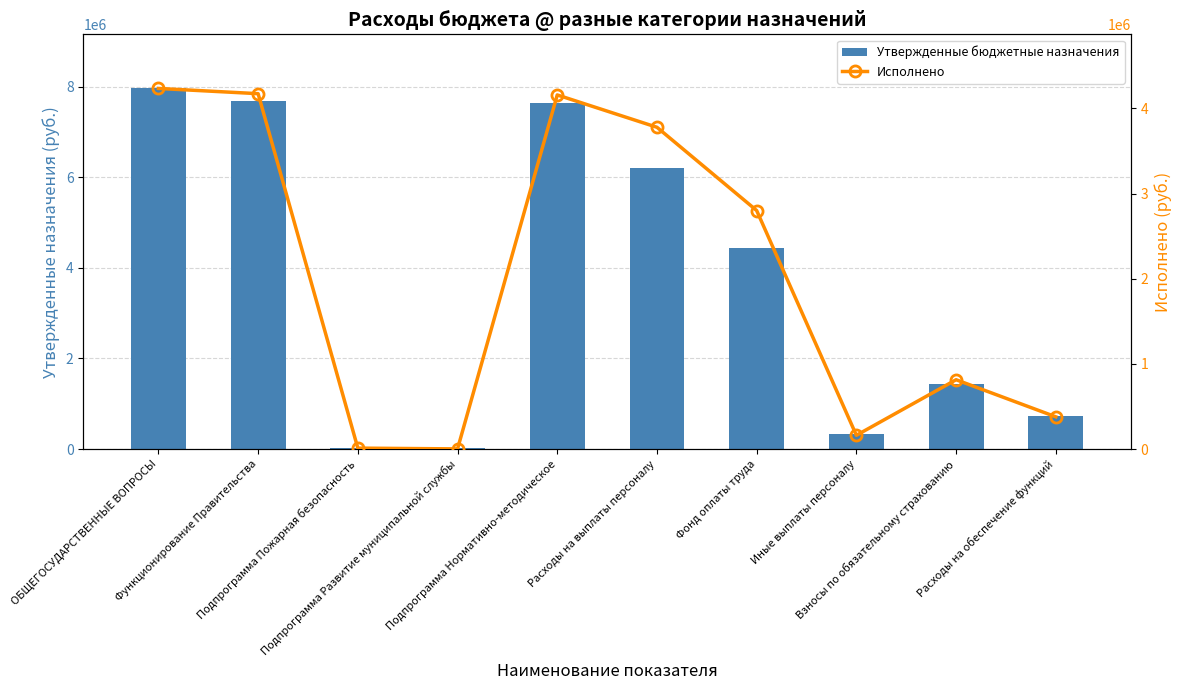

Which series has the largest range (max minus min)?

Утвержденные бюджетные назначения